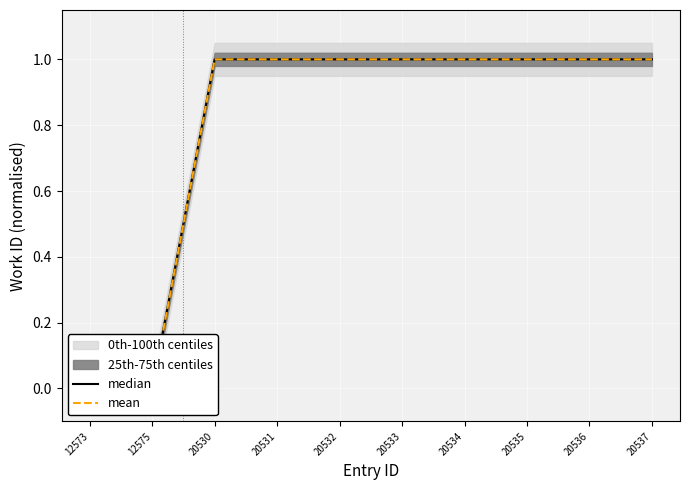

Which series has the largest range (max minus min)?

median